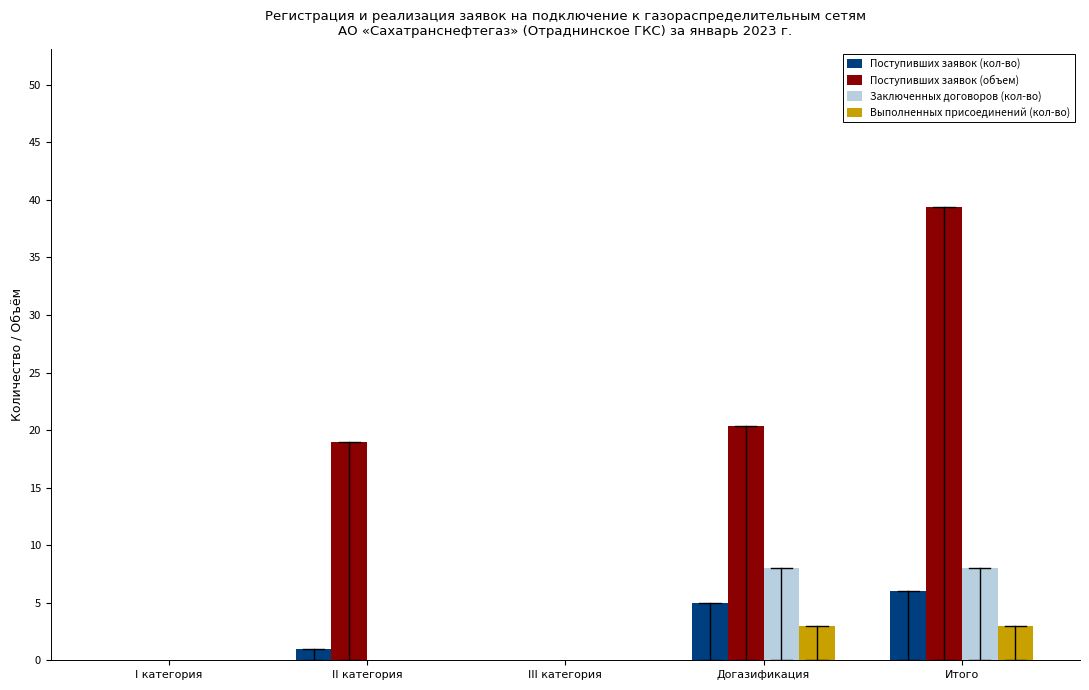

Reading left to right, what are all the values shown in this chart?

Поступивших заявок (кол-во): I категория=0.0	II категория=1.0	III категория=0.0	Догазификация=5.0	Итого=6.0
Поступивших заявок (объем): I категория=0.0	II категория=19.0	III категория=0.0	Догазификация=20.4	Итого=39.4
Заключенных договоров (кол-во): I категория=0.0	II категория=0.0	III категория=0.0	Догазификация=8.0	Итого=8.0
Выполненных присоединений (кол-во): I категория=0.0	II категория=0.0	III категория=0.0	Догазификация=3.0	Итого=3.0